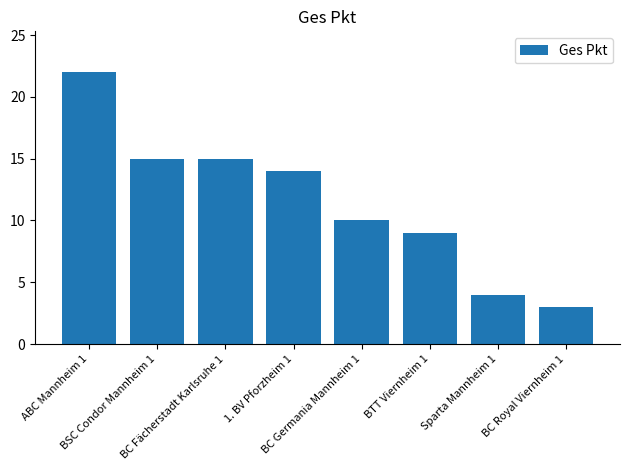

What is the maximum value shown in the chart?

22